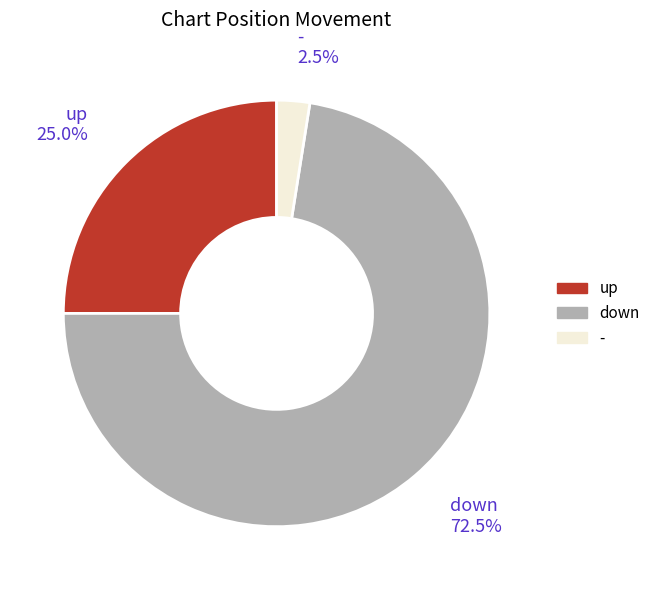

What is the majority slice?

down